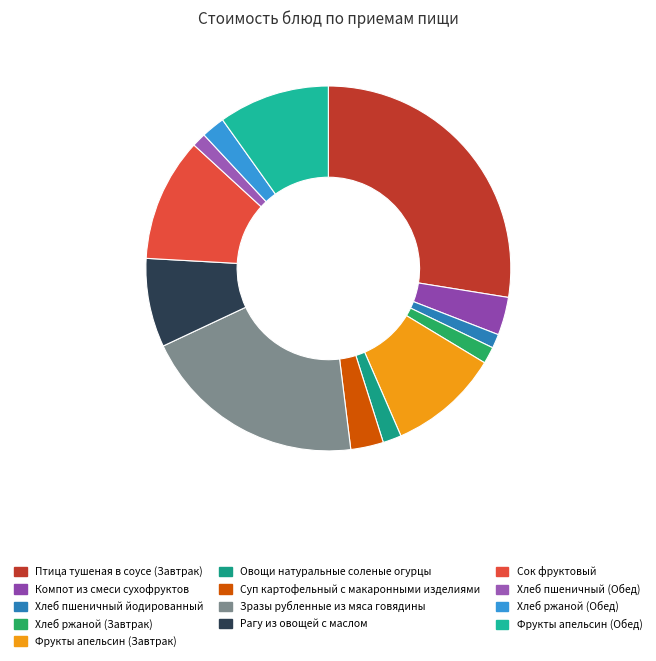

What percentage is the Хлеб пшеничный йодированный slice, to the nearest percent?

1%